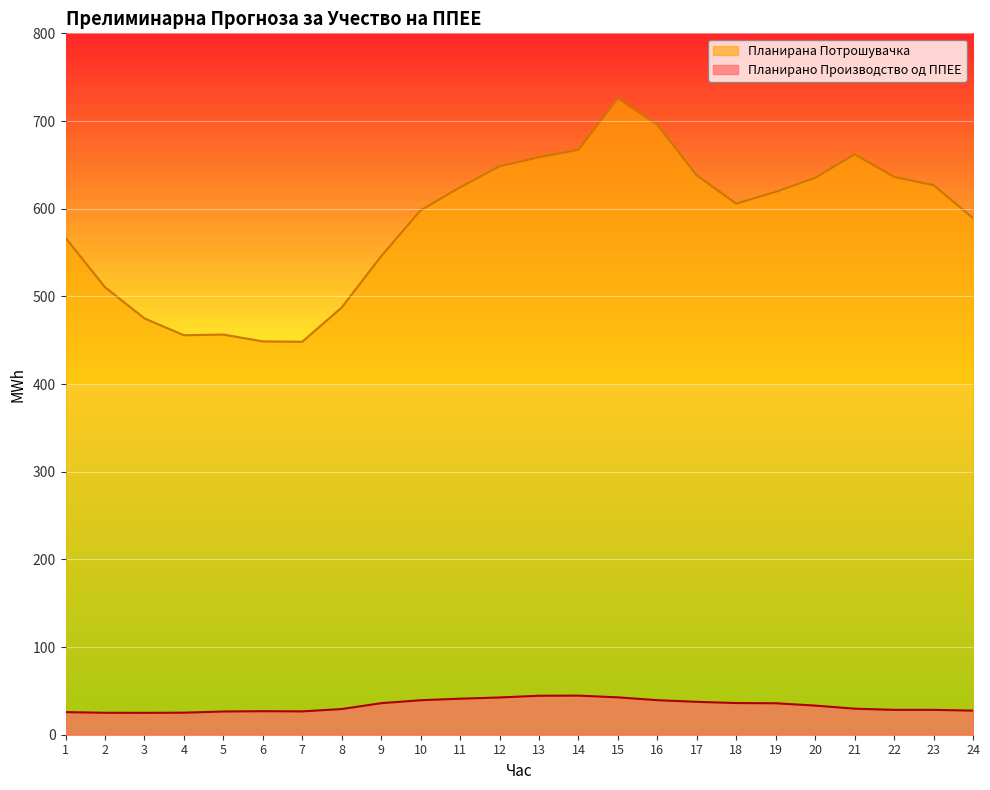

Reading left to right, list all the values displayed in this chart.

Планирано Производство од ППЕЕ: 25.8	25.0	25.0	25.1	26.5	26.8	26.6	29.3	36.0	39.3	41.1	42.5	44.5	44.6	42.6	39.4	37.5	36.1	35.9	33.2	29.7	28.4	28.4	27.5
Планирана Потрошувачка: 566.7	510.4	474.9	455.6	456.4	448.6	448.2	487.3	545.8	598.2	624.4	648.4	658.6	667.1	725.8	695.7	637.9	605.8	619.2	635.2	662.0	636.3	626.8	589.3